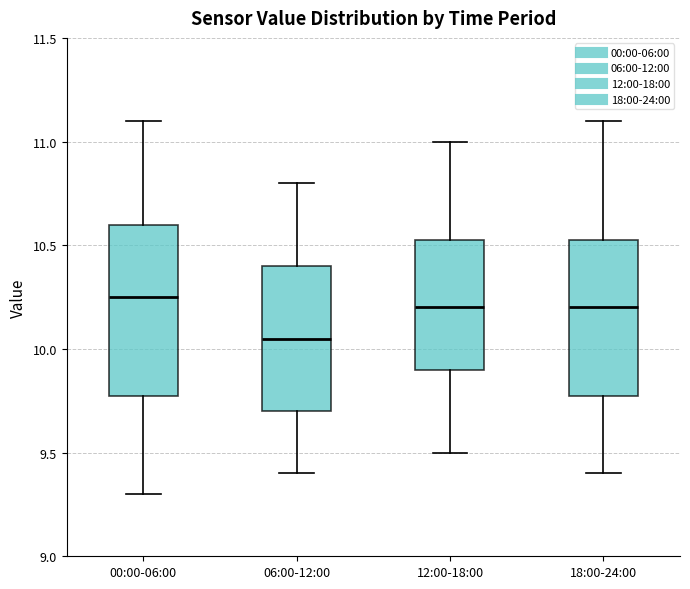

Where is the lower edge of the box for 00:00-06:00 on the y-axis? The values are not printed on the chart, so give them approximately, as read against the axis.

9.80